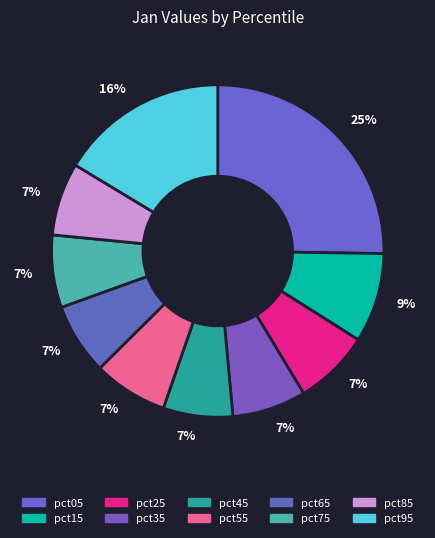

Is pct45 the majority of the pie?

No